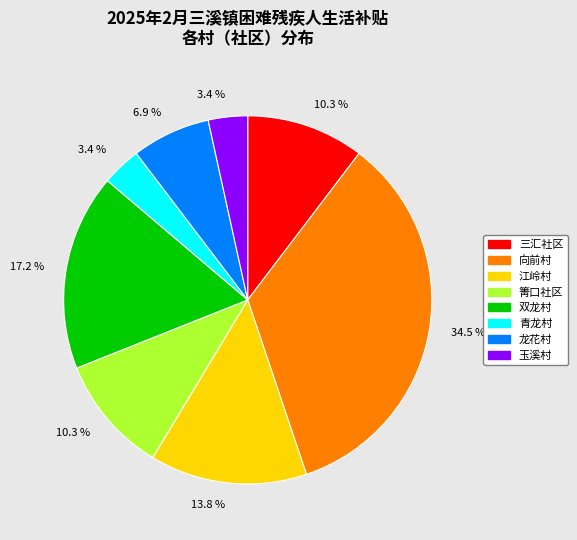

To the nearest percent, what percentage of the pie is 青龙村?

3%